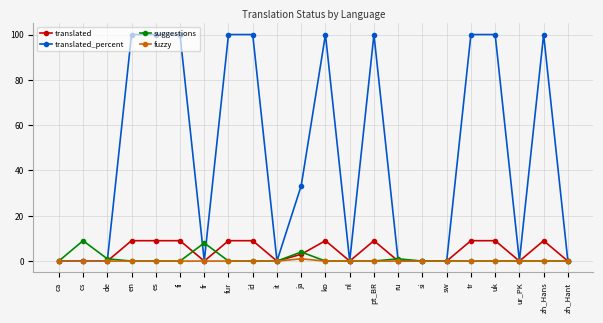

True or false: translated has more than 2 points higher than both neighbors.

True